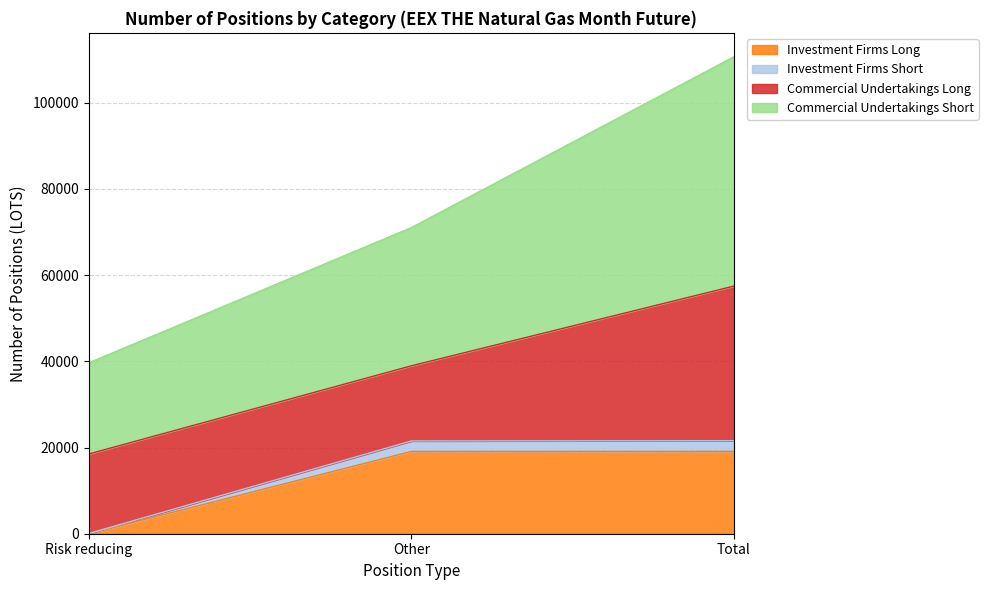

What are all the series names shown in the legend?

Investment Firms Long, Investment Firms Short, Commercial Undertakings Long, Commercial Undertakings Short